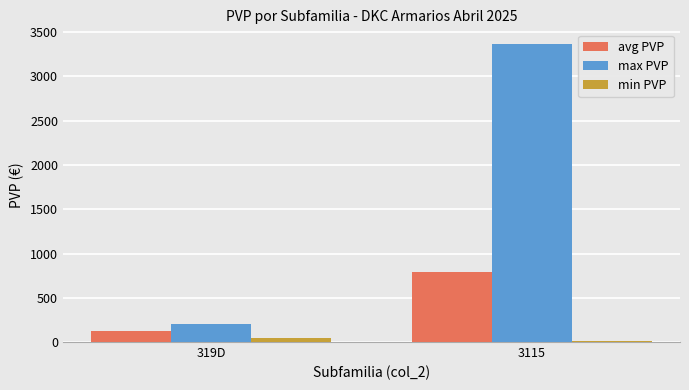

The value of max PVP at 319D is 209.1. True or false?

True